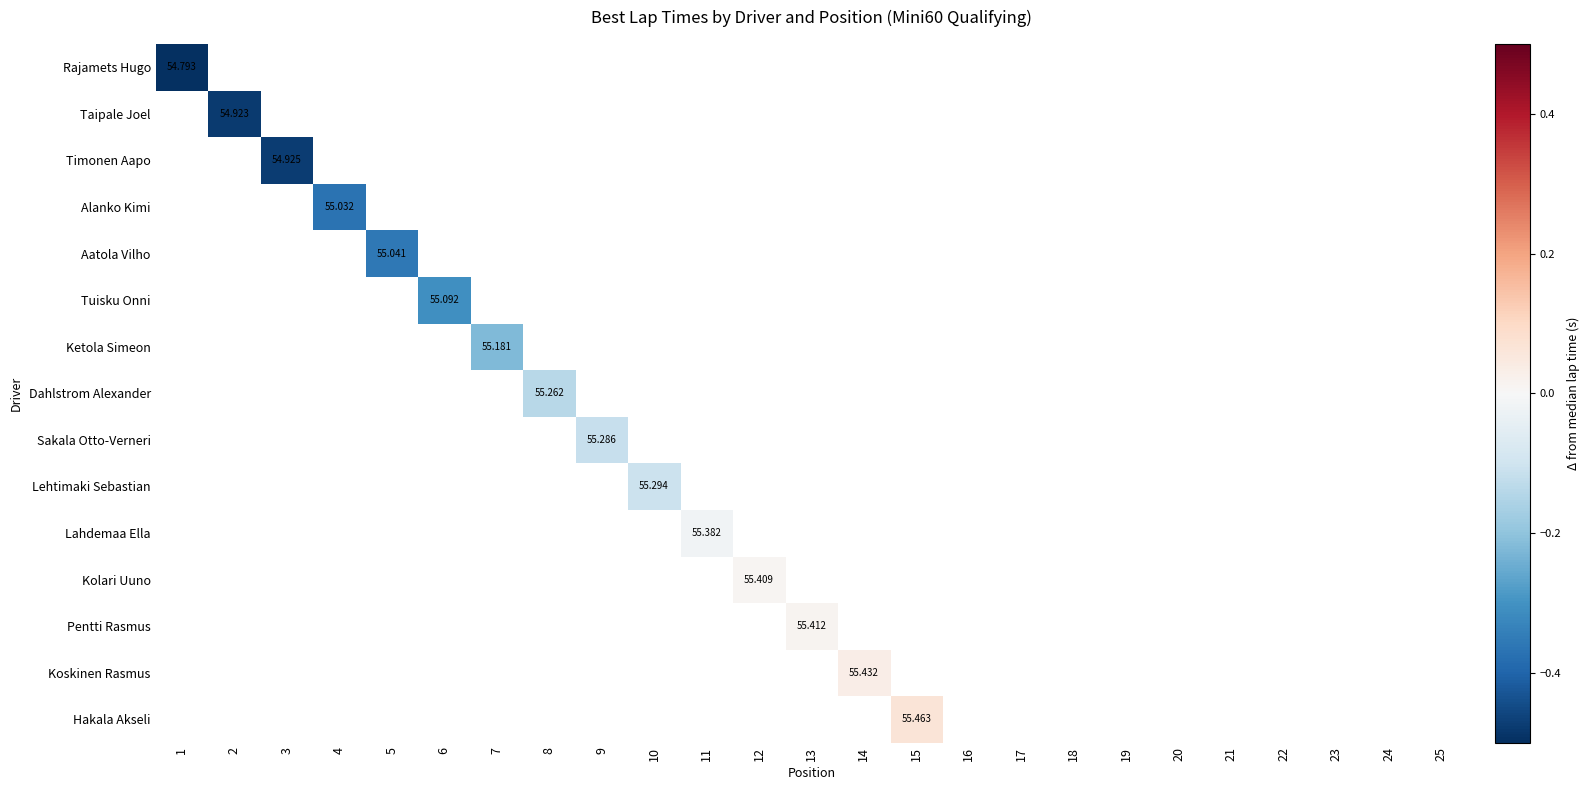

At which category does the chart reach its peak across all series?

15